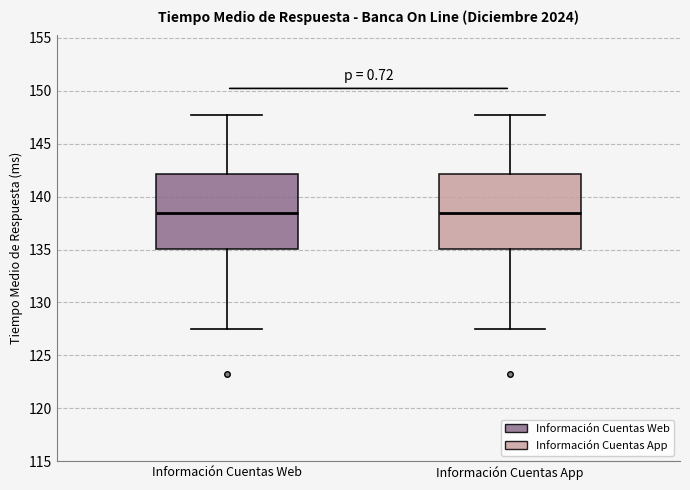

Where does the upper whisker of the box for Información Cuentas Web end on the y-axis? The values are not printed on the chart, so give them approximately, as read against the axis.

147.5